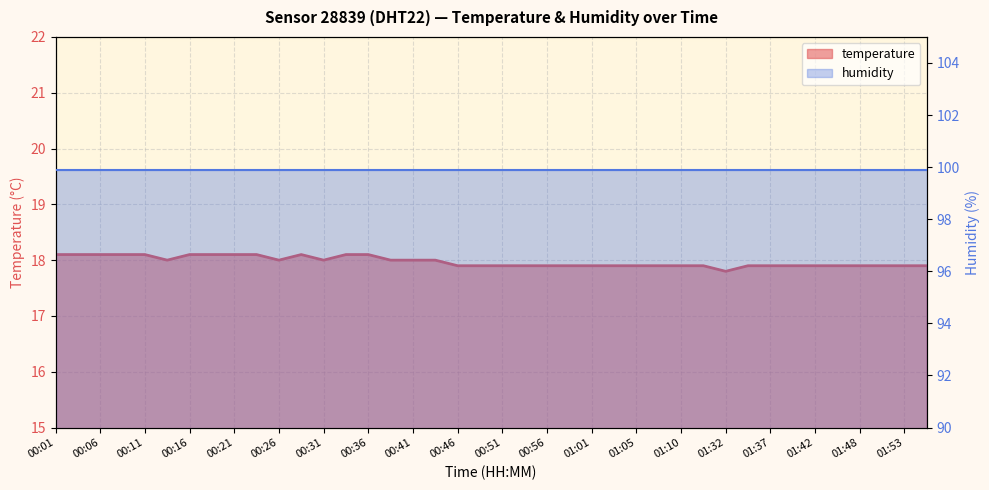

True or false: the data shows 4.4 at 00:16.

False